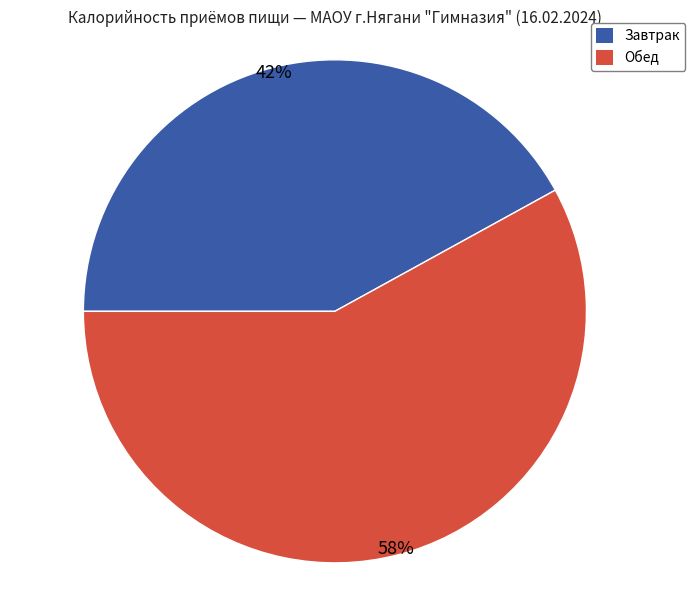

What is the majority slice?

Обед